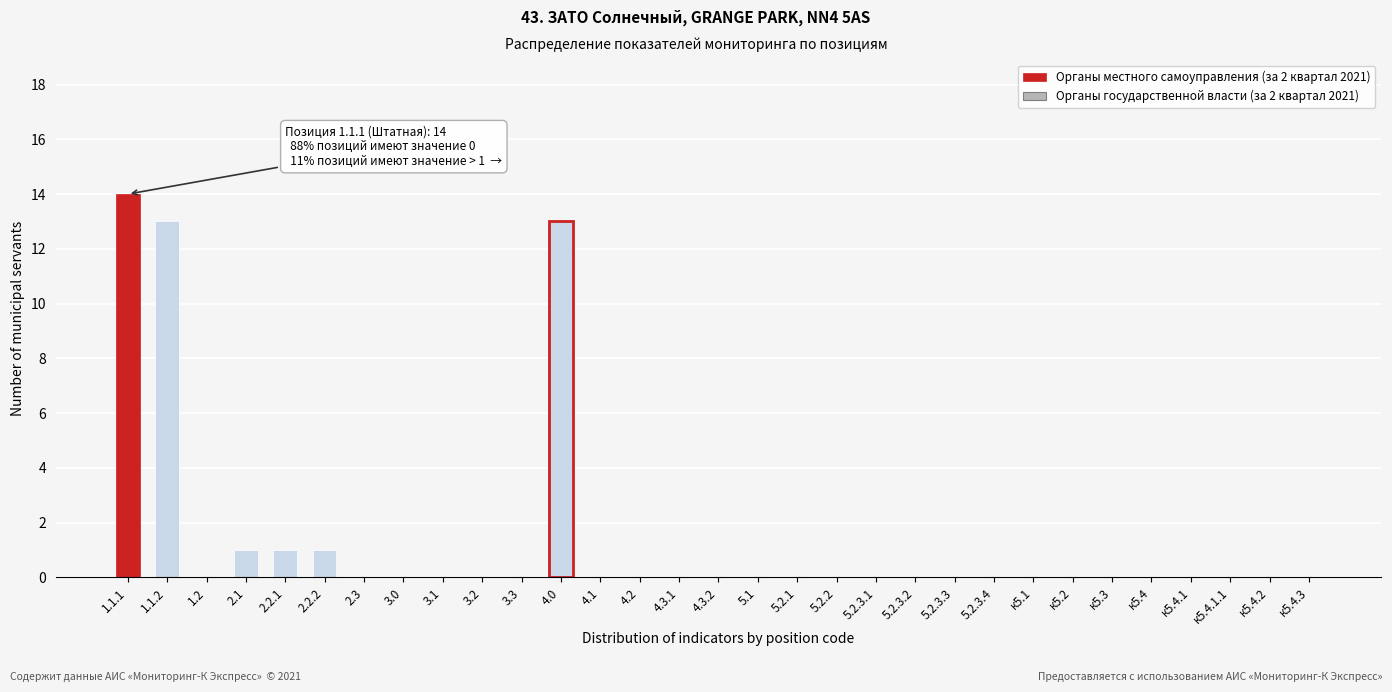

What is the change in value from 1.1.2 to к5.3?

-13